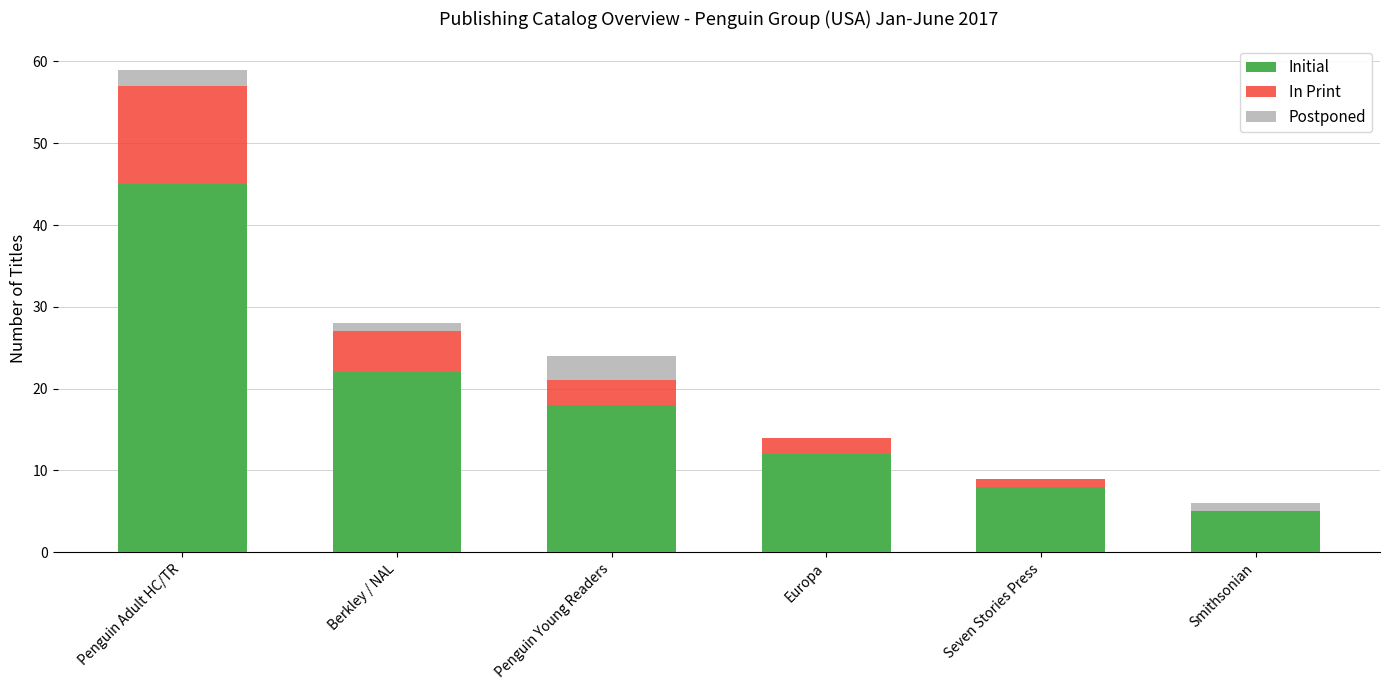

The value of Initial at Berkley / NAL is 9. True or false?

False